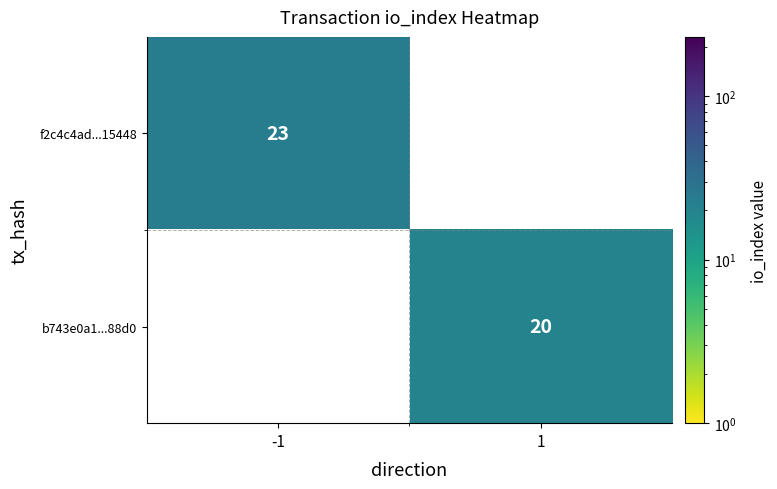

Is it true that f2c4c4ad...15448 equals 8 at -1?

False